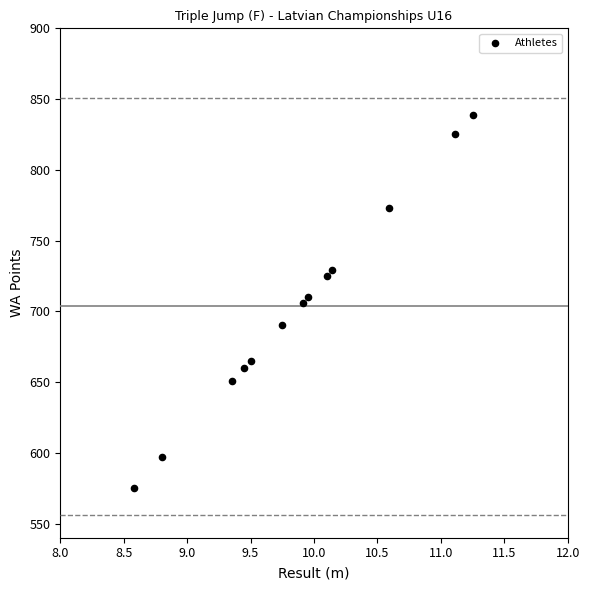

What is the range of Y values (max minus min)?

264